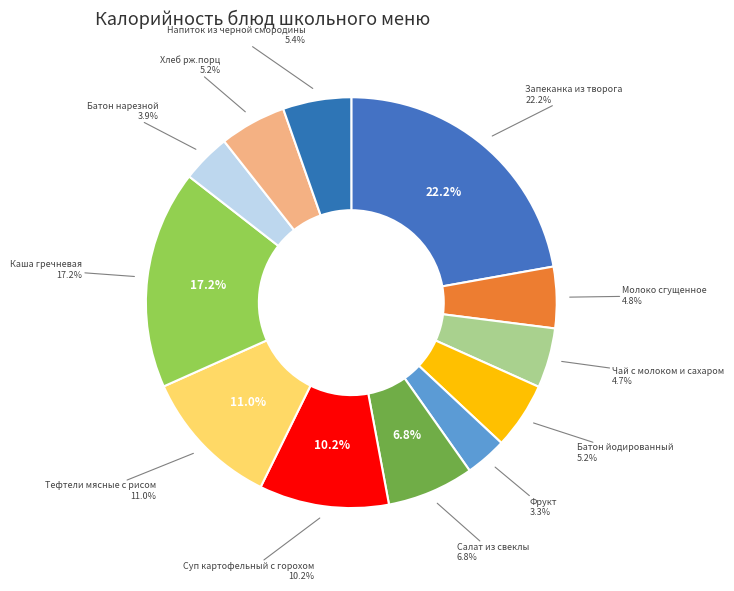

Which category has the smallest portion of the pie?

Фрукт